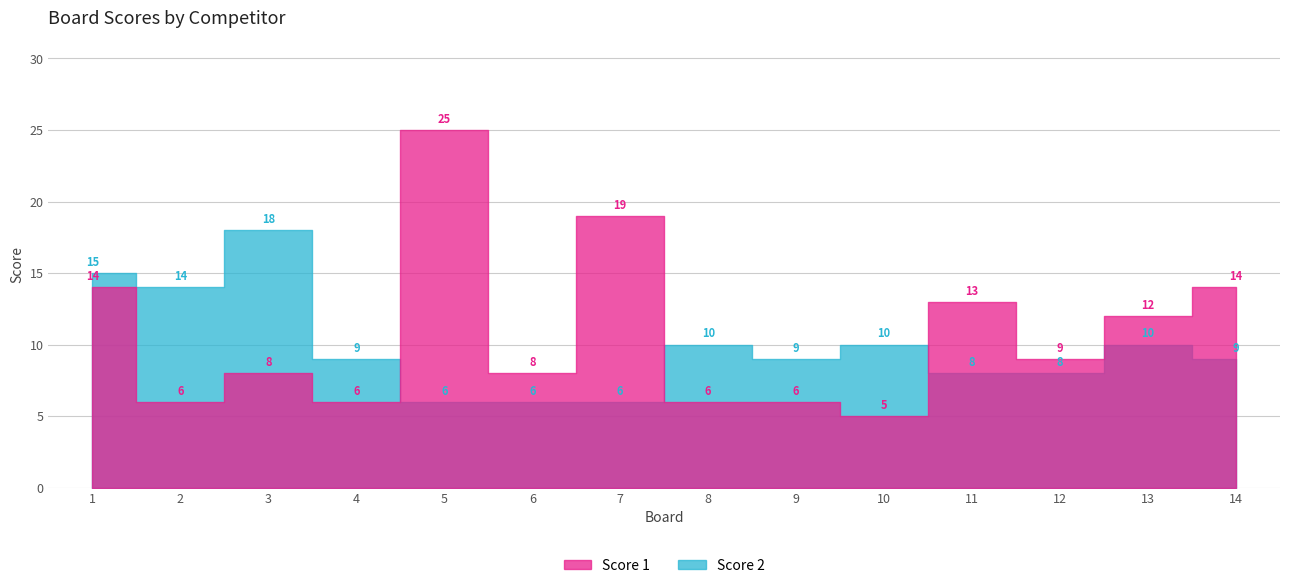

List the labels in order of Score 2 value, smallest first.

5, 6, 7, 11, 12, 4, 9, 14, 8, 10, 13, 2, 1, 3